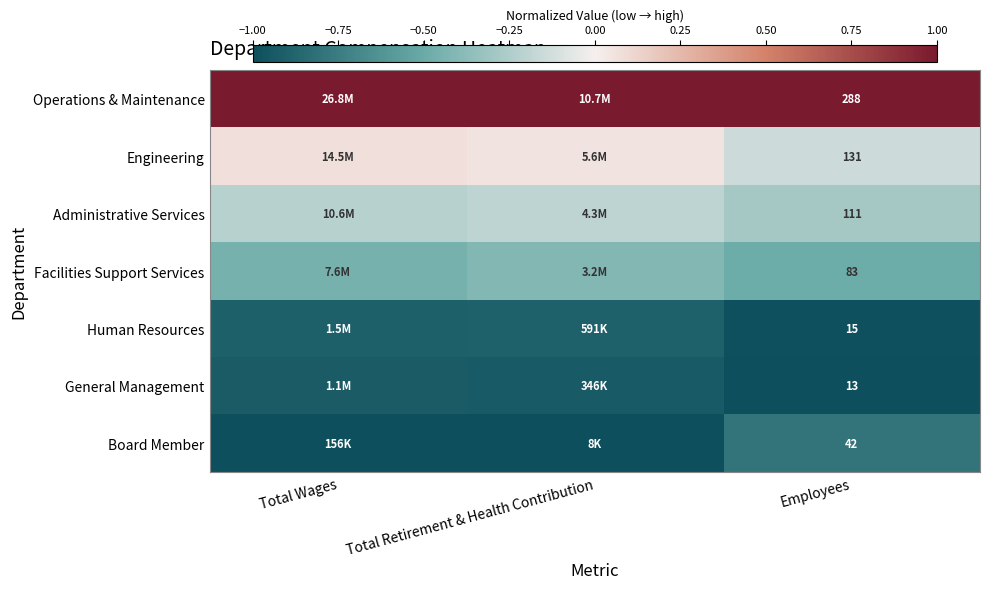

True or false: Administrative Services has a value of -0.5 at Employees.

False